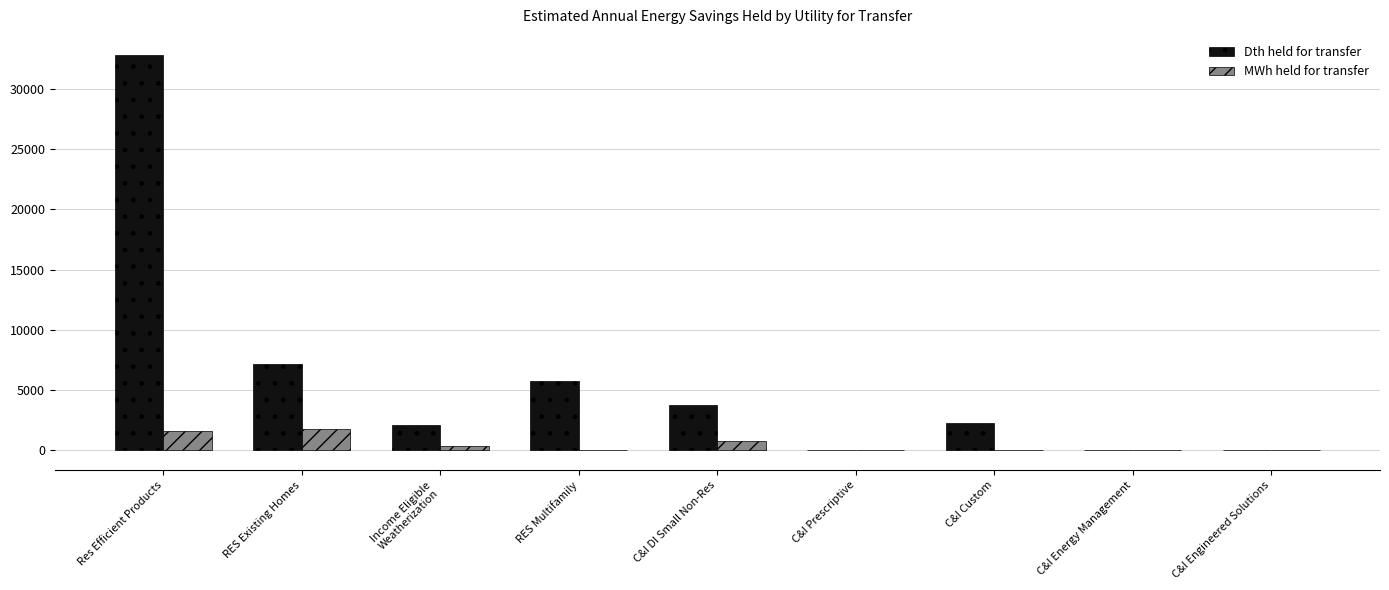

At which category does the chart reach its peak across all series?

Res Efficient Products